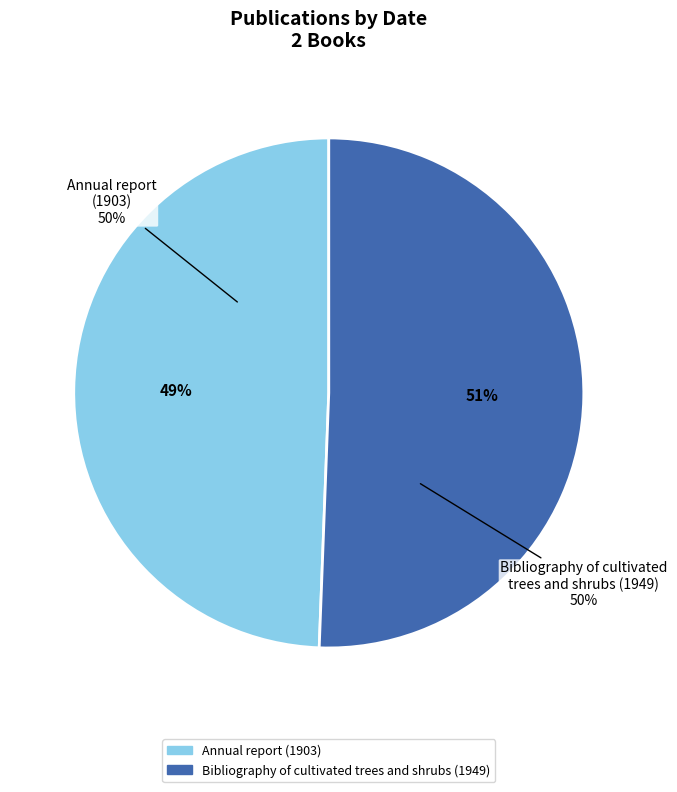

What percentage is the Bibliography of cultivated trees and shrubs (1949) slice, to the nearest percent?

51%